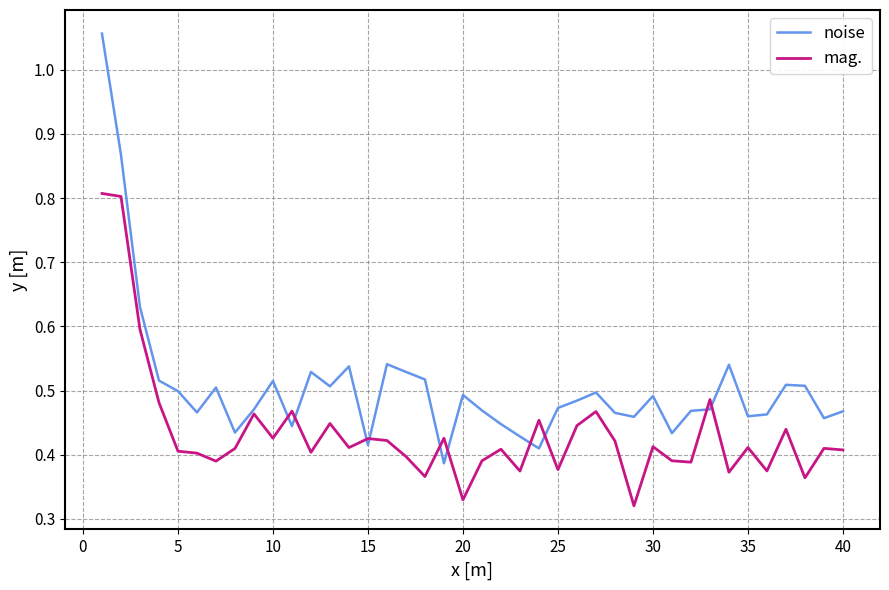

After their last crossing, which series has the higher values: noise or mag.?

noise